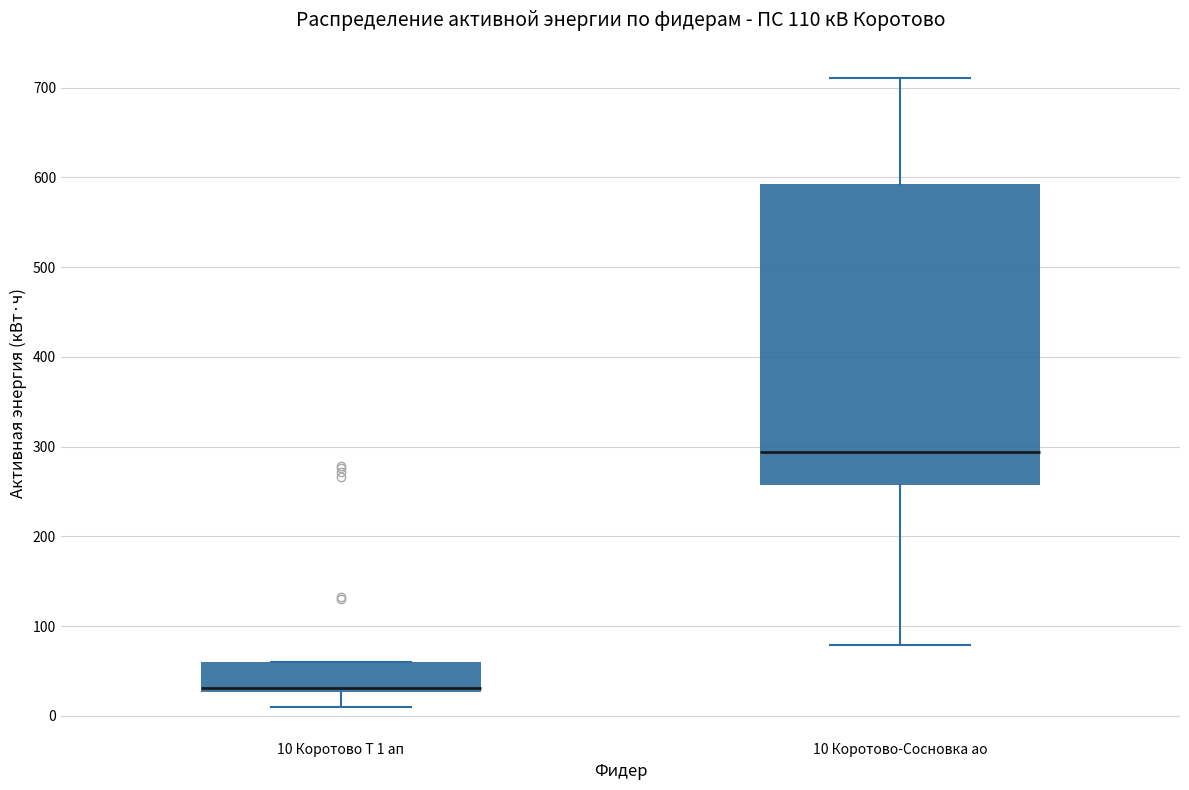

Which box is the tallest, from its lower edge to its upper edge?

10 Коротово-Сосновка ао